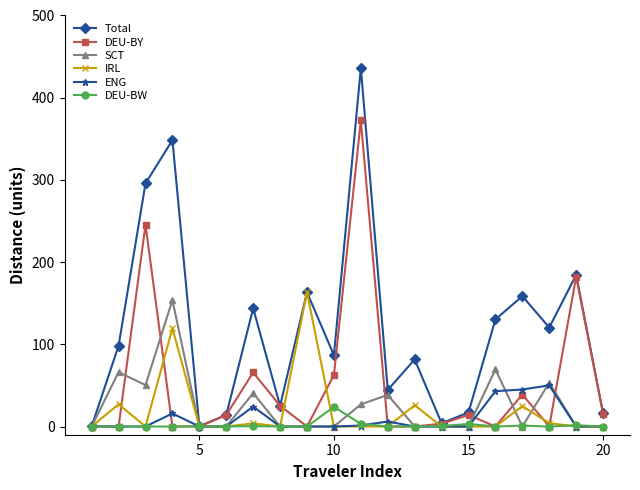

At how many categories does at least one series exceed 224?

3